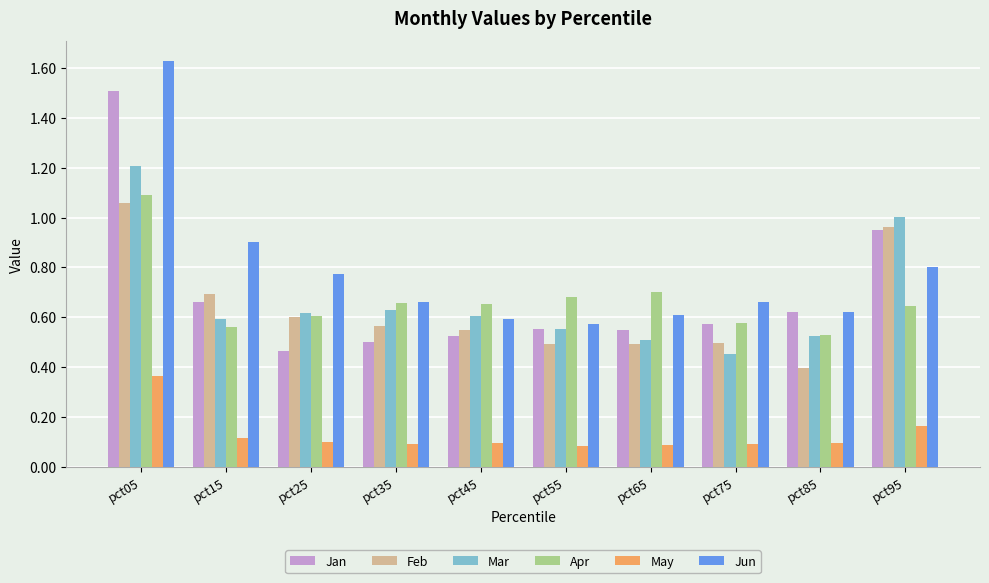

What is the difference between the highest and lowest values at pct05?

1.3